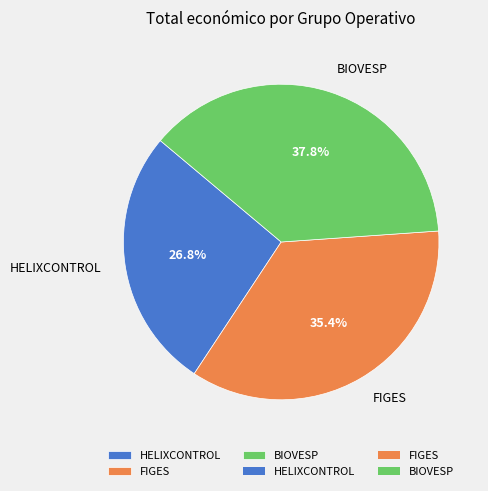

Which slice is the smallest?

HELIXCONTROL